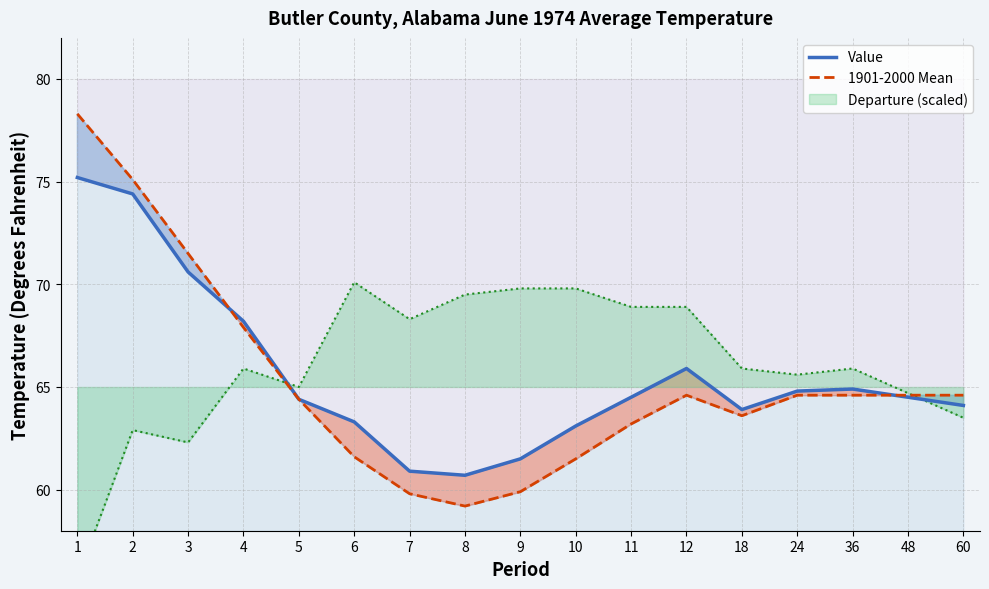

Is the value of 1901-2000 Mean at 18 greater than the value of Value at 11?

No